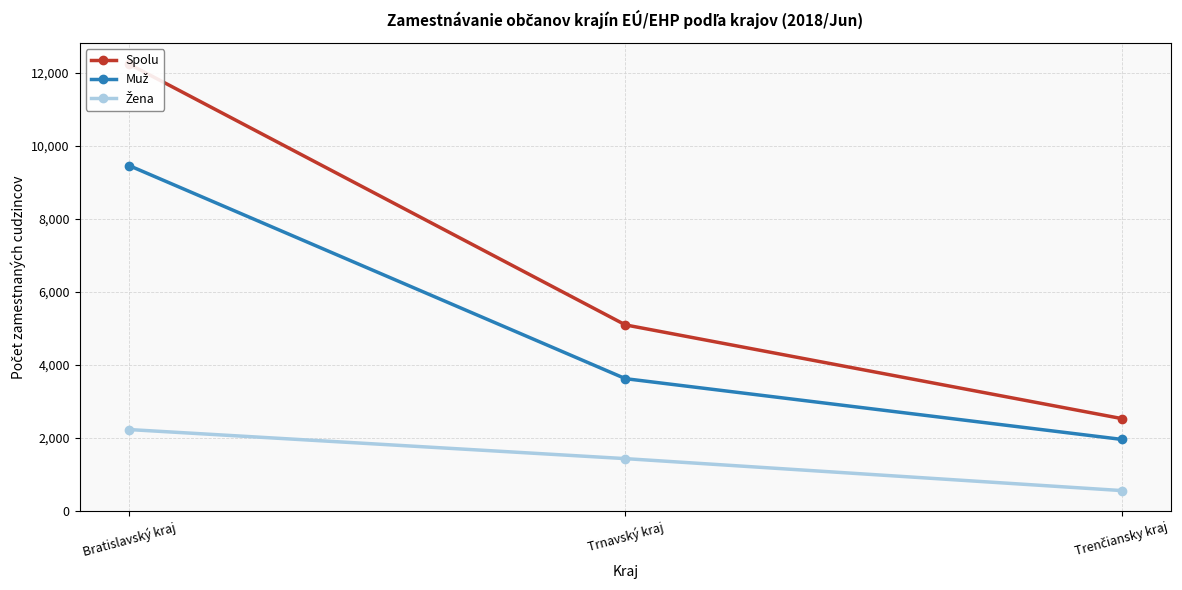

The Spolu series shows 7934 at Trnavský kraj. True or false?

False